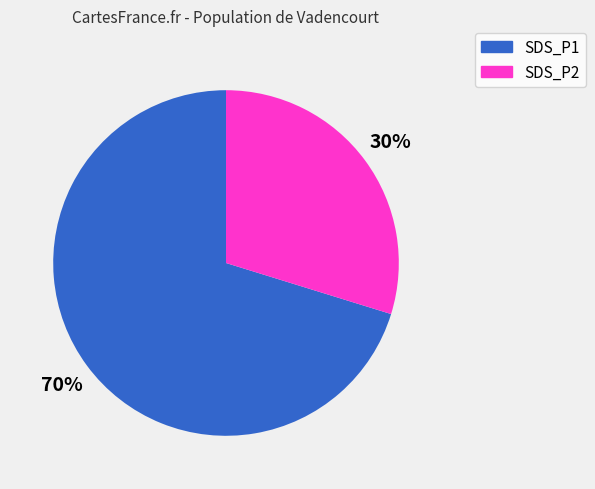

Which has a higher value, SDS_P1 or SDS_P2?

SDS_P1